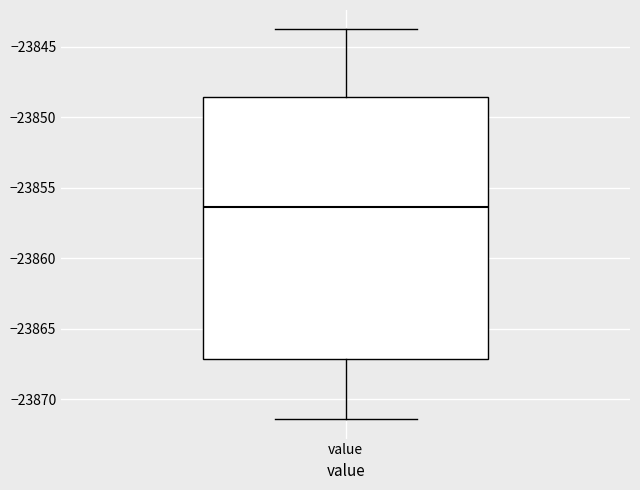

Transcribe this box plot: give where the median line is, the range the box spans, and where the two whiskers end, as read against the y-axis. The values are not printed on the chart, so give them approximately, as read against the axis.

median -23856.5, box -23867.0 to -23848.5, whiskers -23871.5 to -23844.0